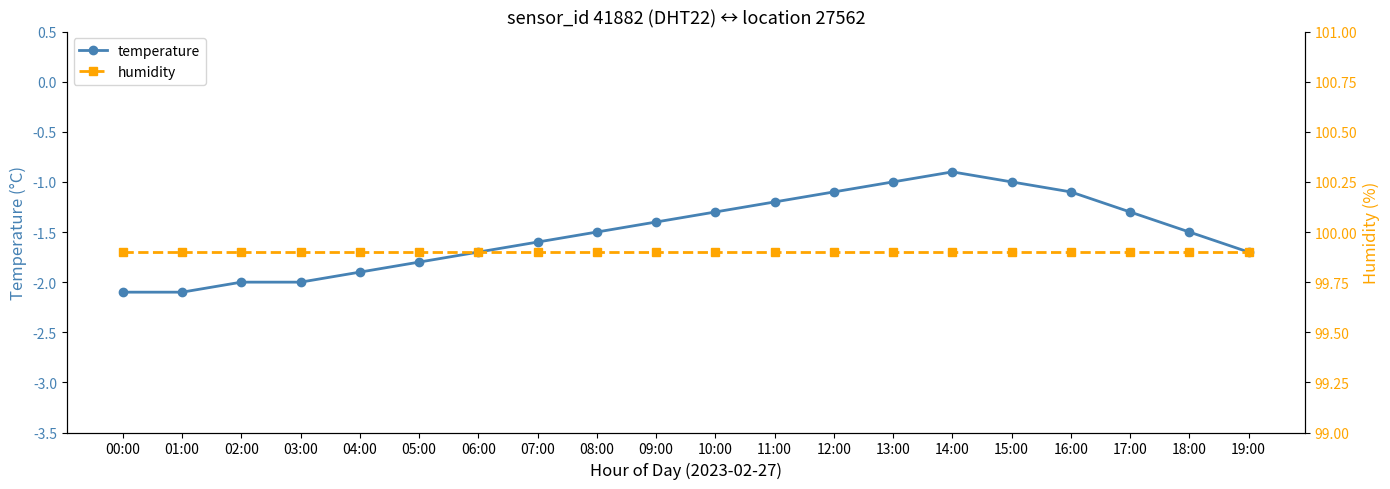

What is the maximum value for temperature?

-0.9